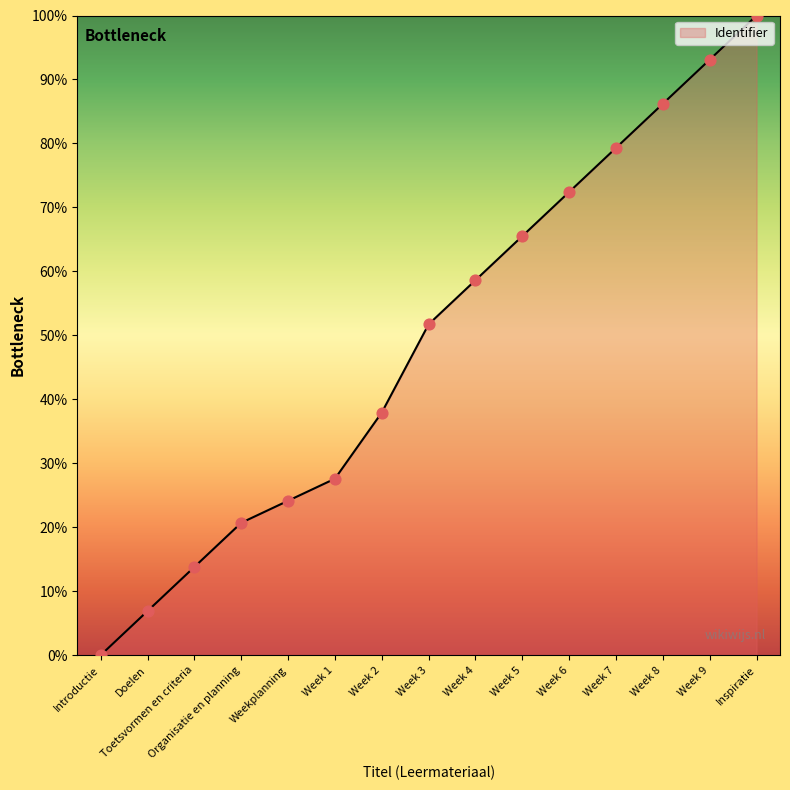

Approximately how many times larger is the value at Week 3 compared to Week 8?

0.6